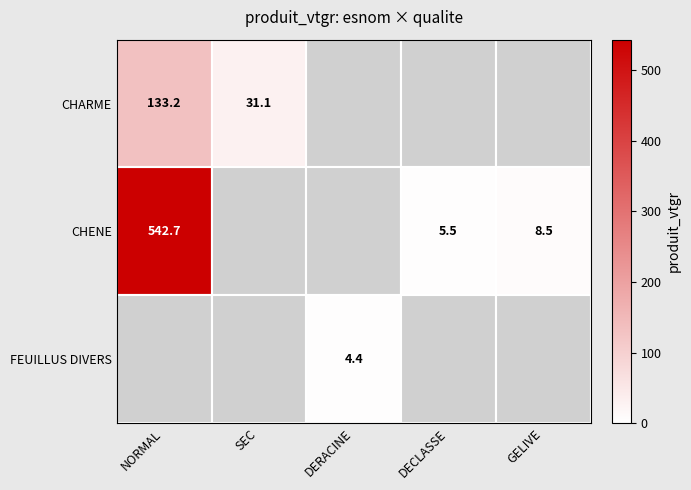

Is it true that CHENE equals 2.4 at DECLASSE?

False